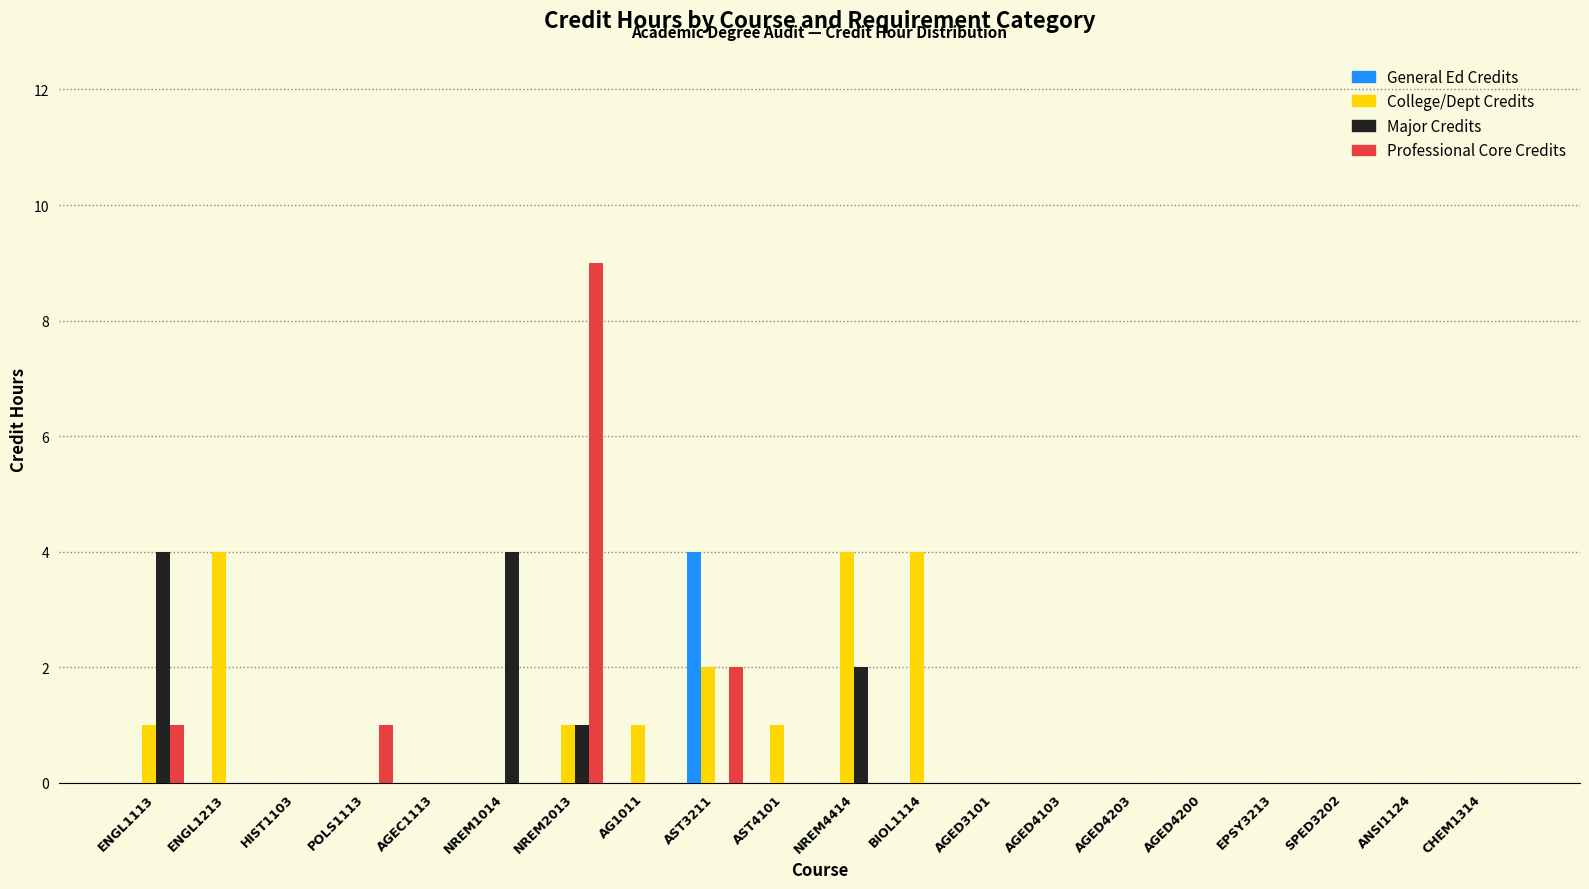

The College/Dept Credits series shows 2 at ENGL1113. True or false?

False